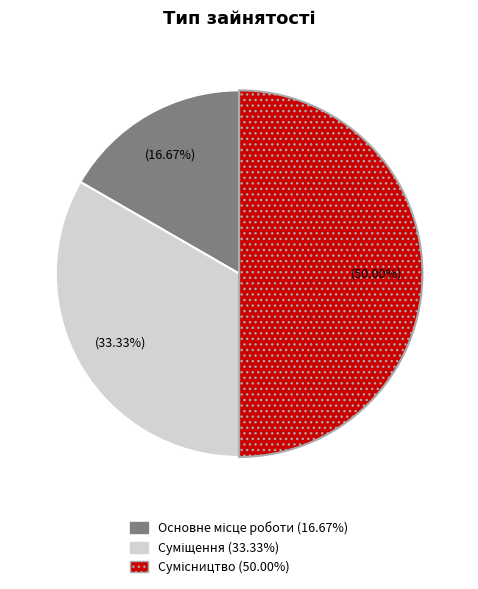

How many slices are in this pie chart?

3